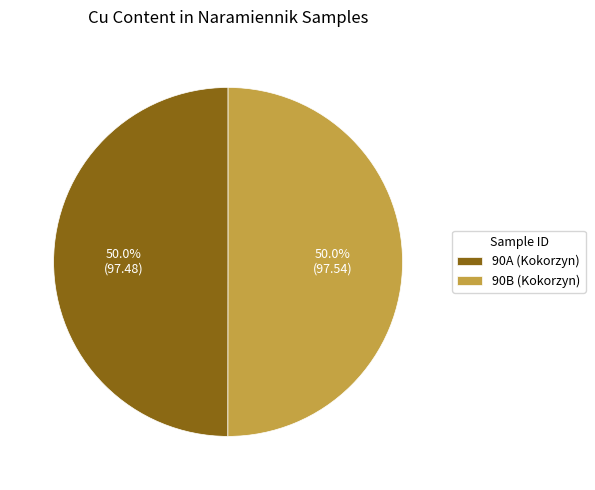

What percentage is the 90B (Kokorzyn) slice, to the nearest percent?

50%